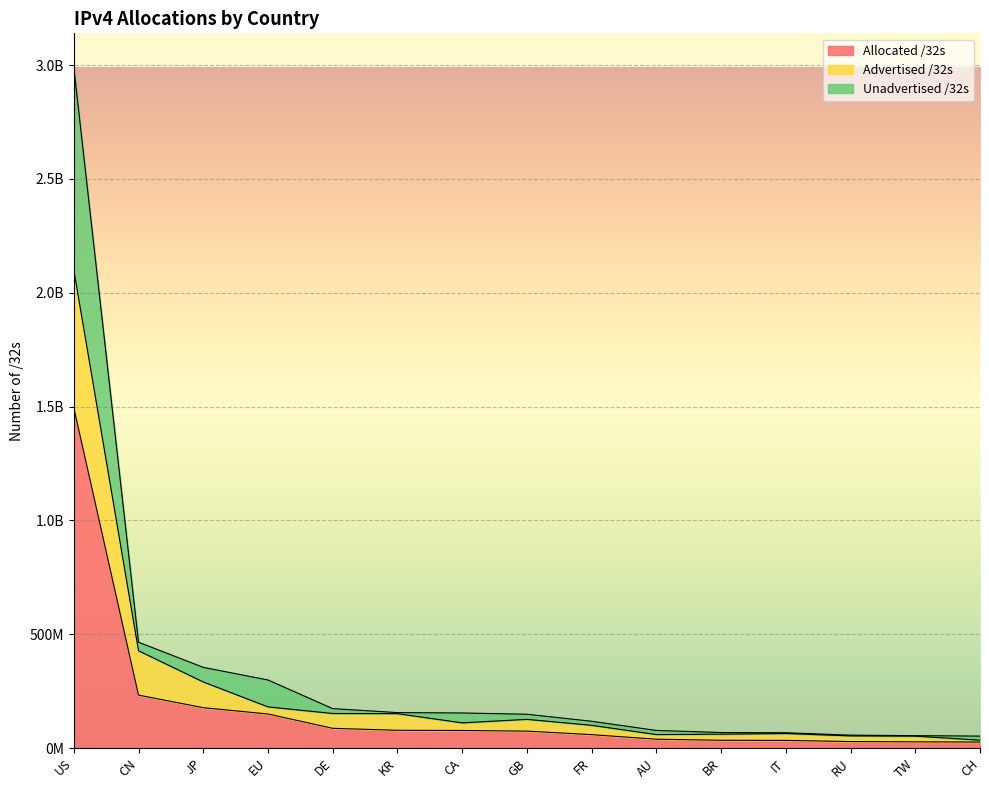

At which label does Allocated /32s reach its minimum?

CH